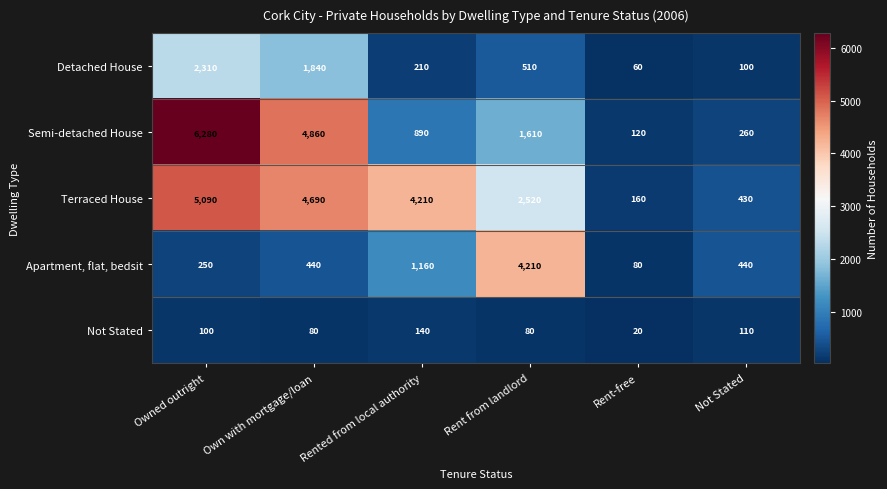

Reading left to right, list all the values displayed in this chart.

Detached House: 2310	1840	210	510	60	100
Semi-detached House: 6280	4860	890	1610	120	260
Terraced House: 5090	4690	4210	2520	160	430
Apartment, flat, bedsit: 250	440	1160	4210	80	440
Not Stated: 100	80	140	80	20	110